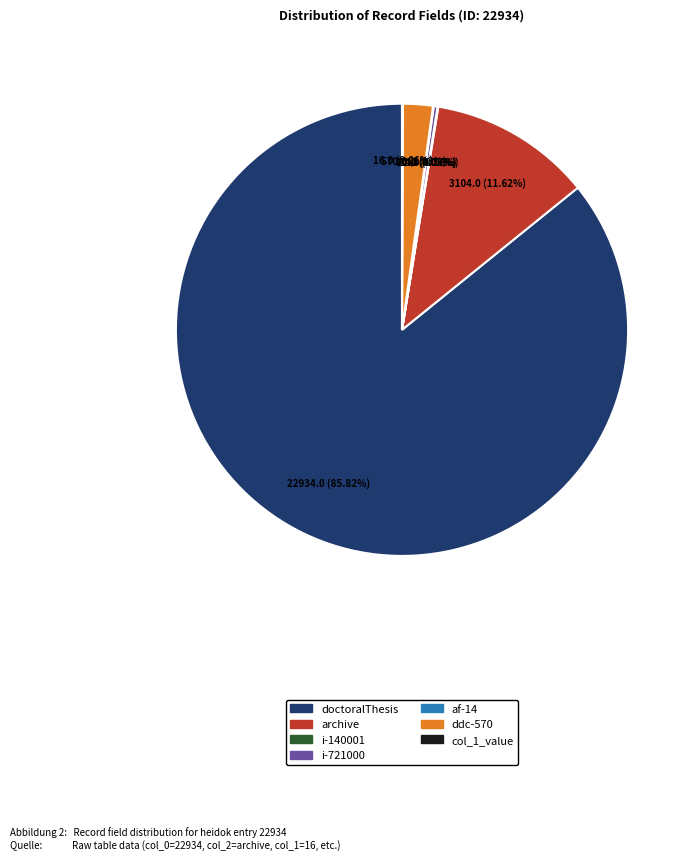

Which category accounts for the majority?

doctoralThesis